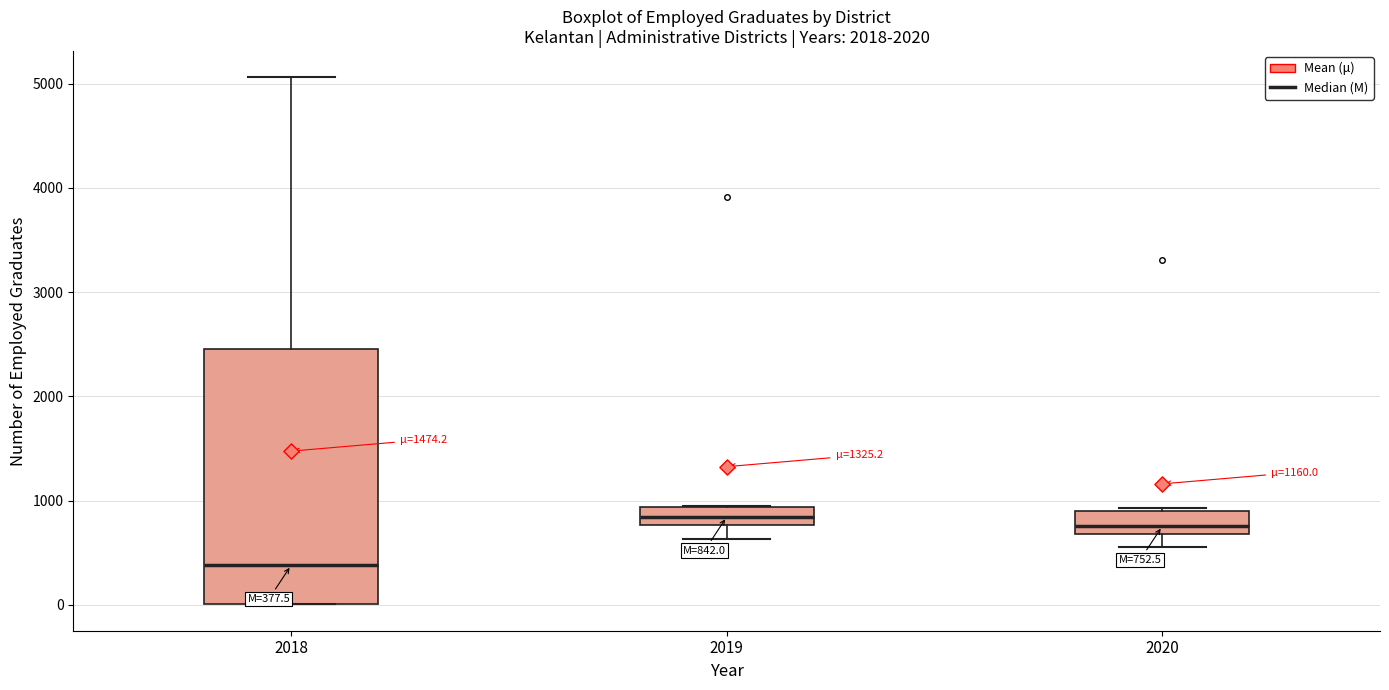

Comparing the boxes themselves (not the whiskers), which one is the tallest?

2018